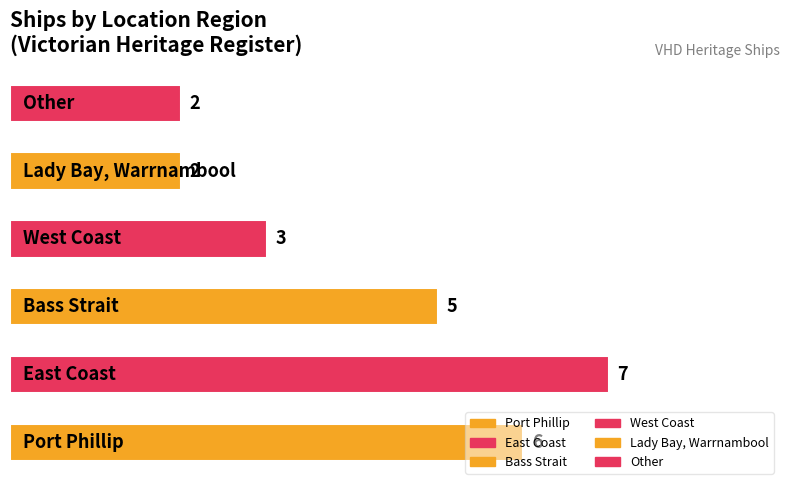

What is the greatest value displayed?

7